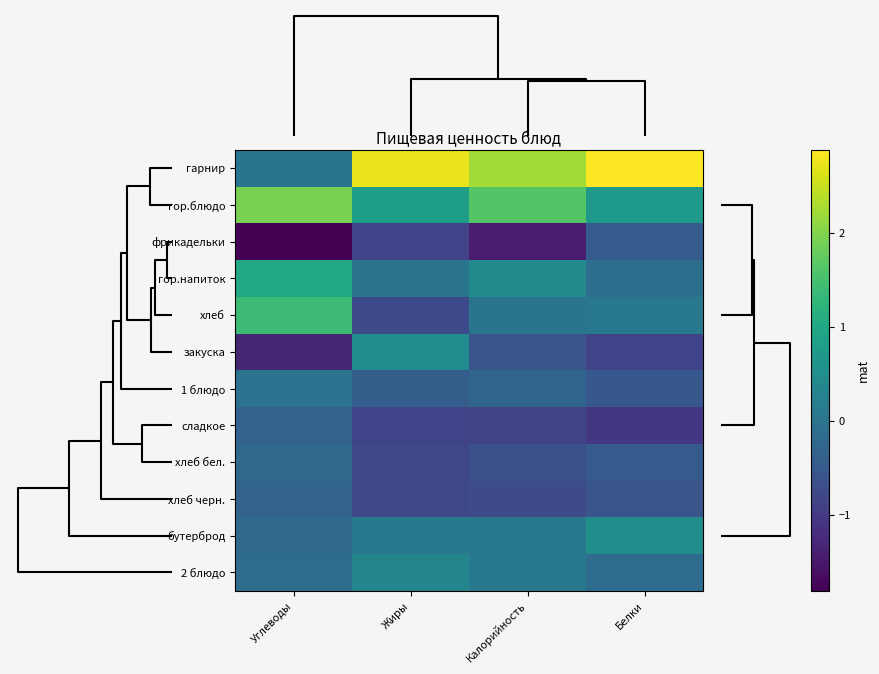

Which category has the lowest value across all series?

Углеводы